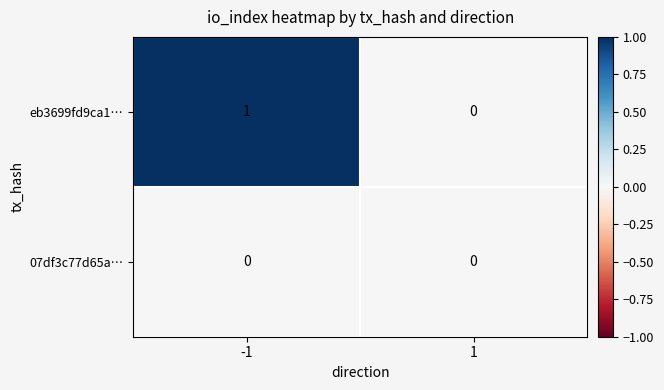

Rank the series by their average value, from highest to lowest.

eb3699fd9ca1…, 07df3c77d65a…